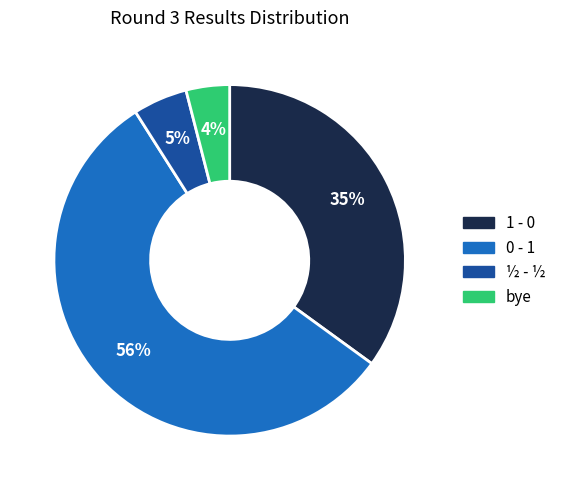

To the nearest percent, what portion does ½ - ½ represent?

5%